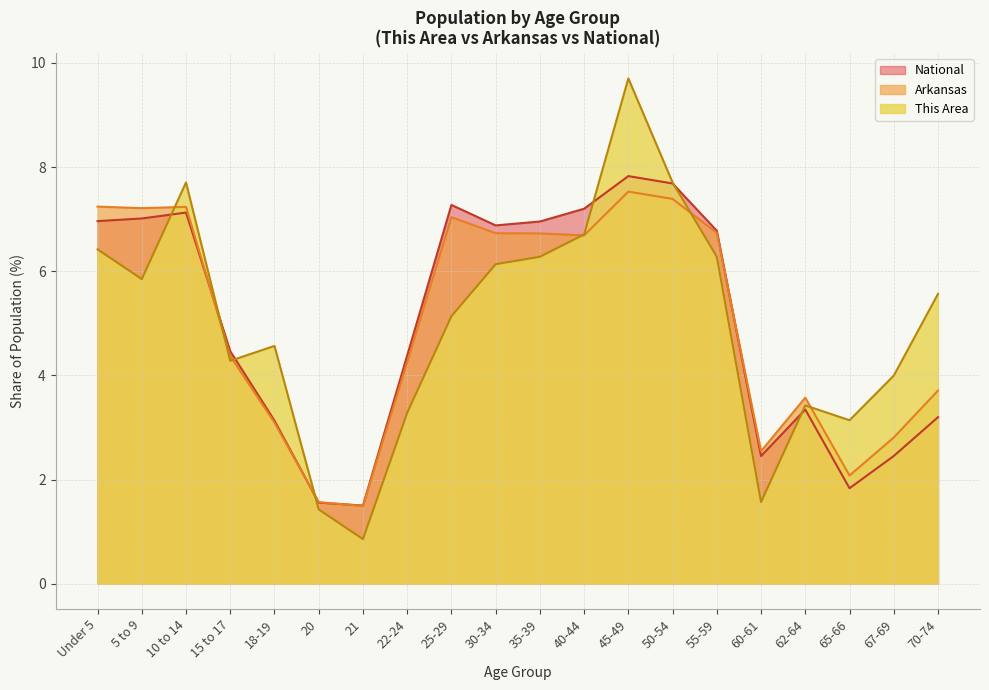

At 20, list the series in order from largest to smallest.

Arkansas, National, This Area